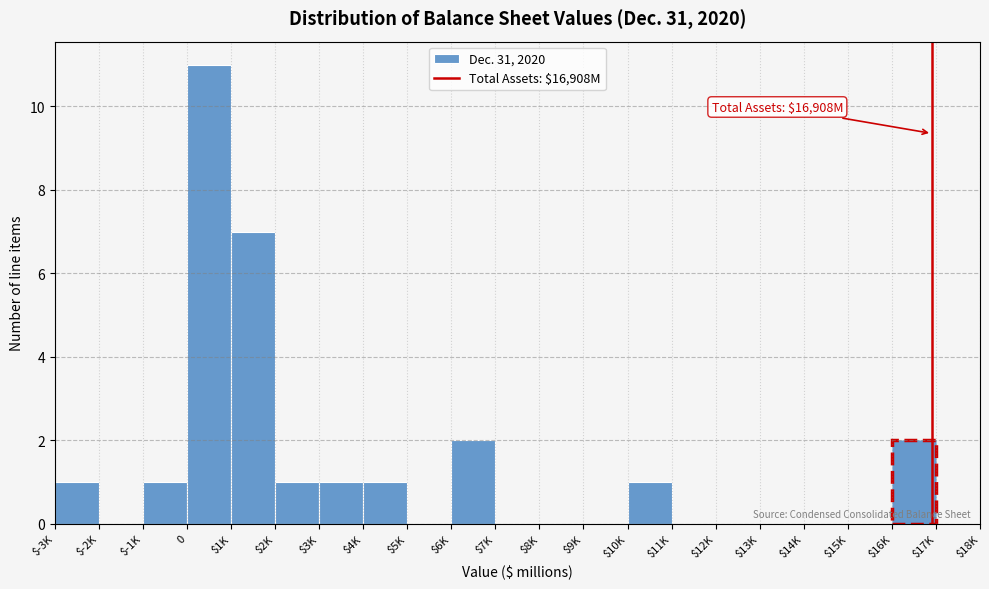

What is the maximum value shown in the chart?

11